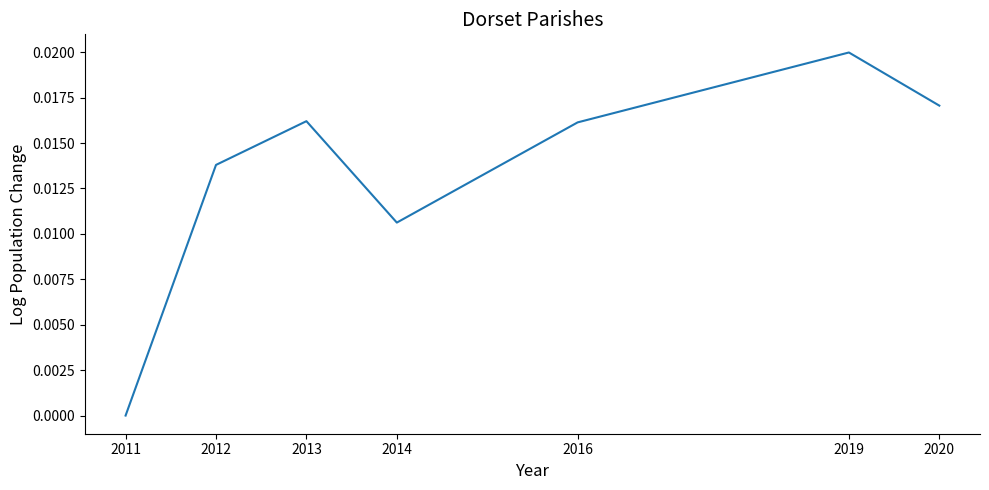

The chart shows a value of 0.0 at 2016. True or false?

True